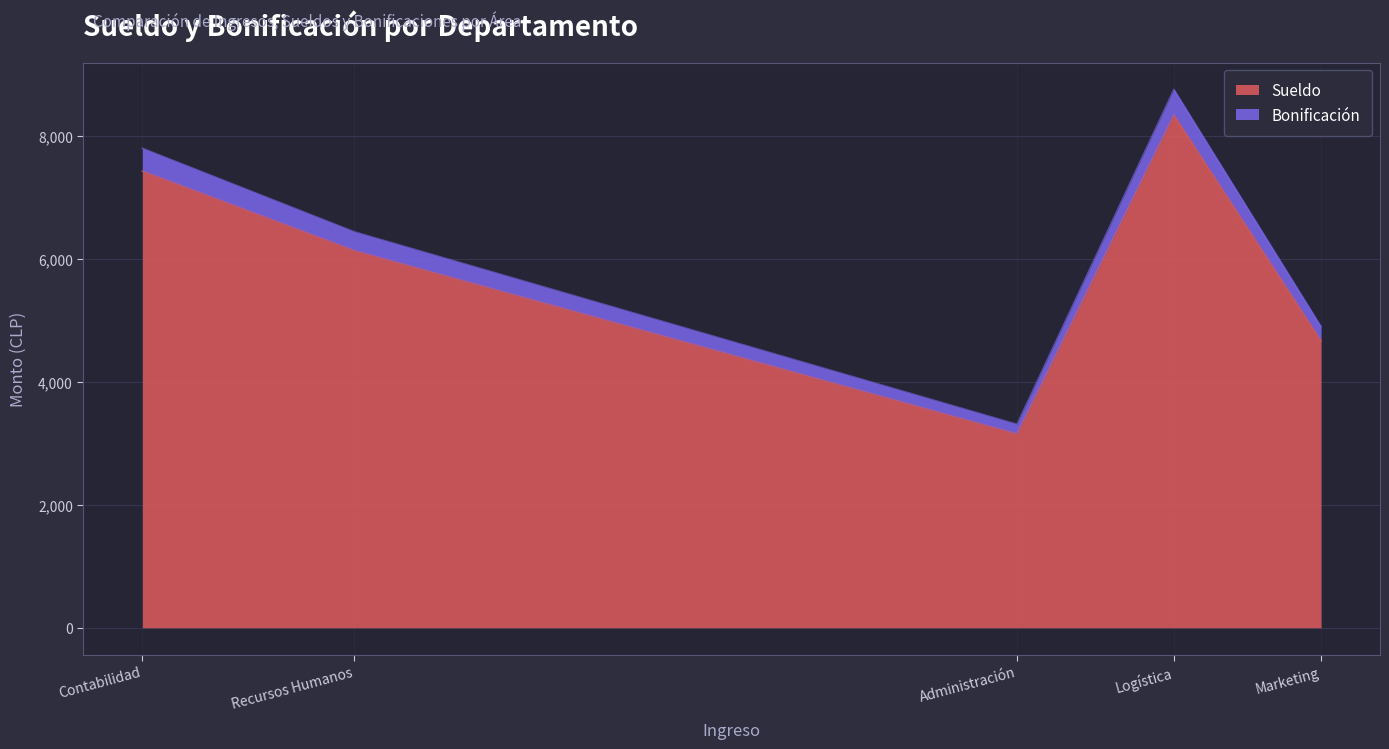

True or false: Sueldo and Bonificación intersect in this chart.

False